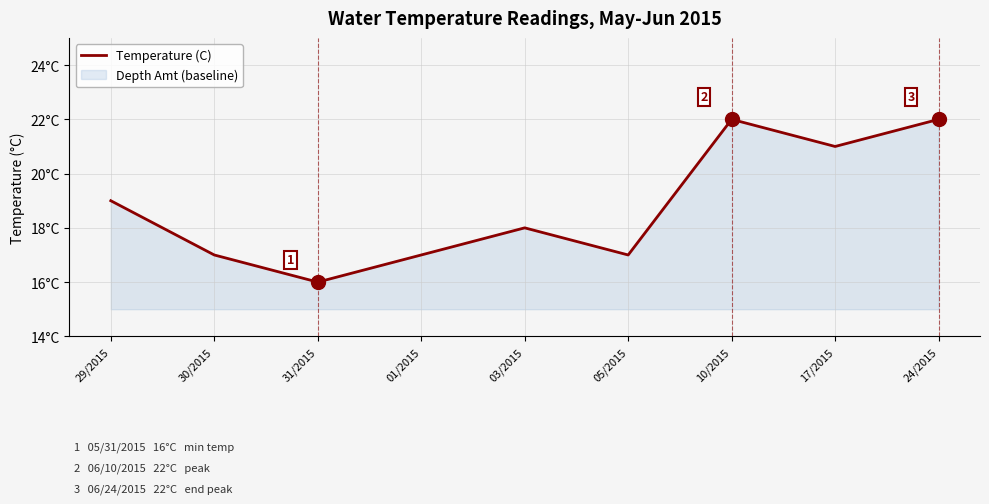

How many series are shown in this chart?

1